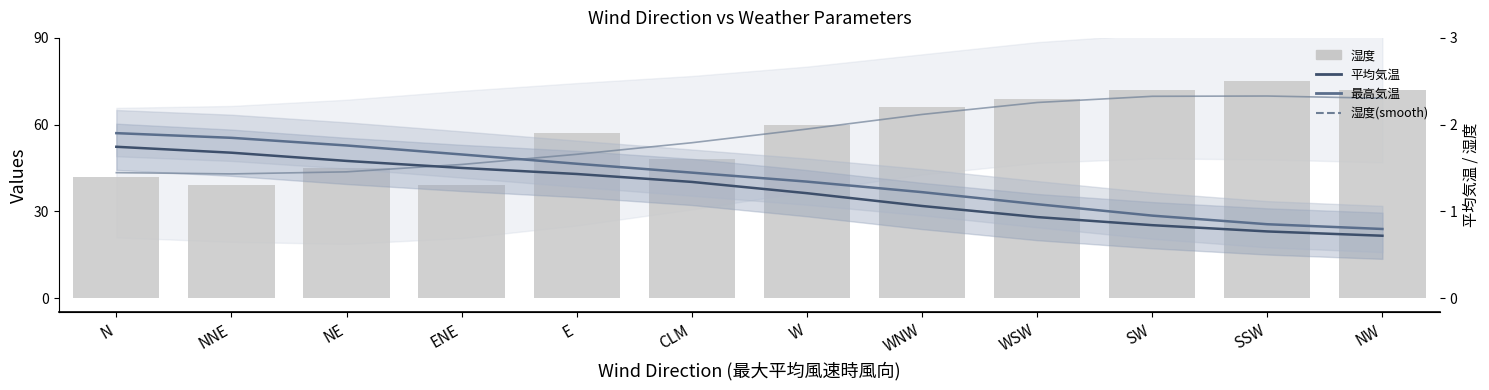

What is the difference between the highest and lowest values at WNW?

34.2